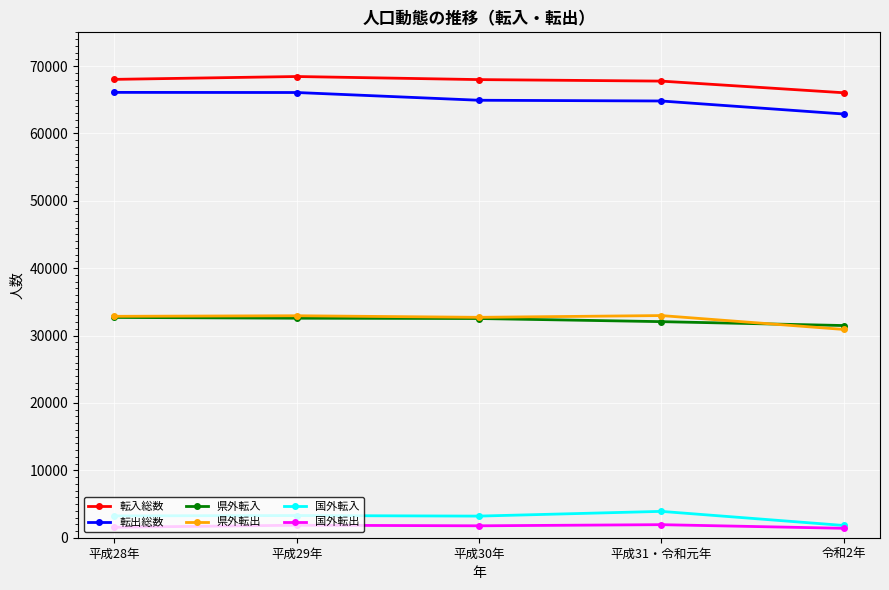

What is the value of the 県外転入 point at the 2nd from the left?

32576